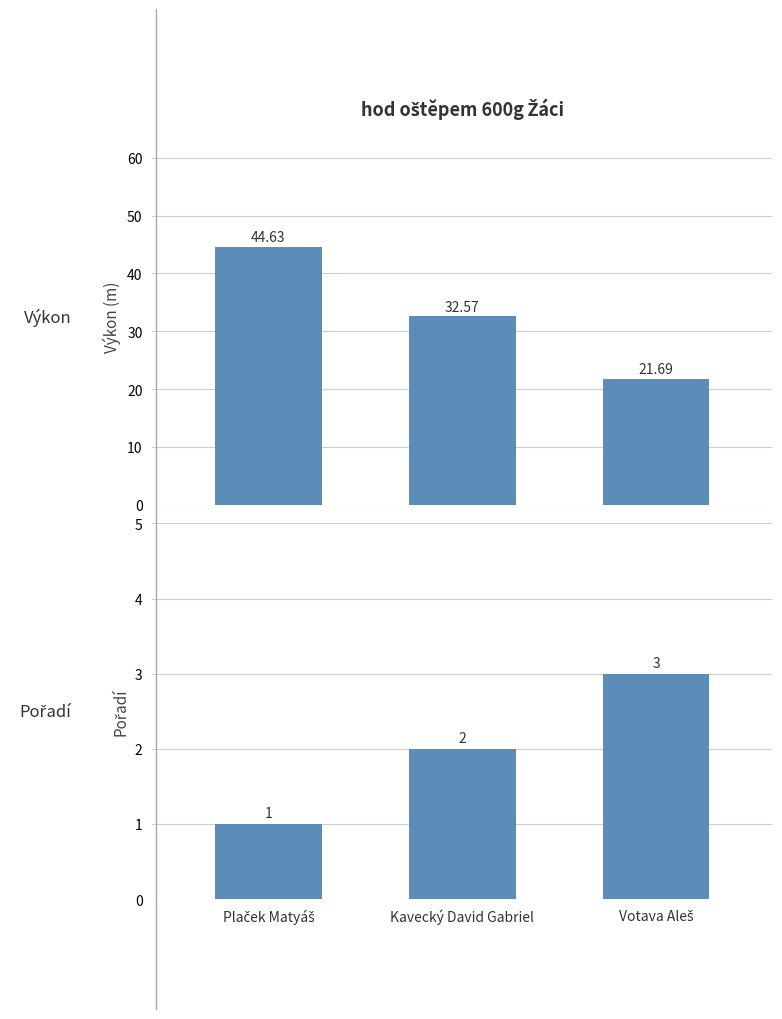

True or false: Pořadí has a value of 3.0 at Votava Aleš.

True